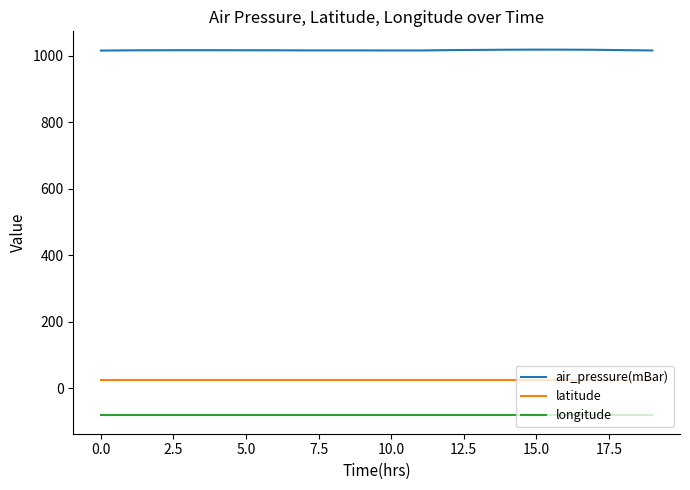

At how many categories does at least one series exceed 883?

20